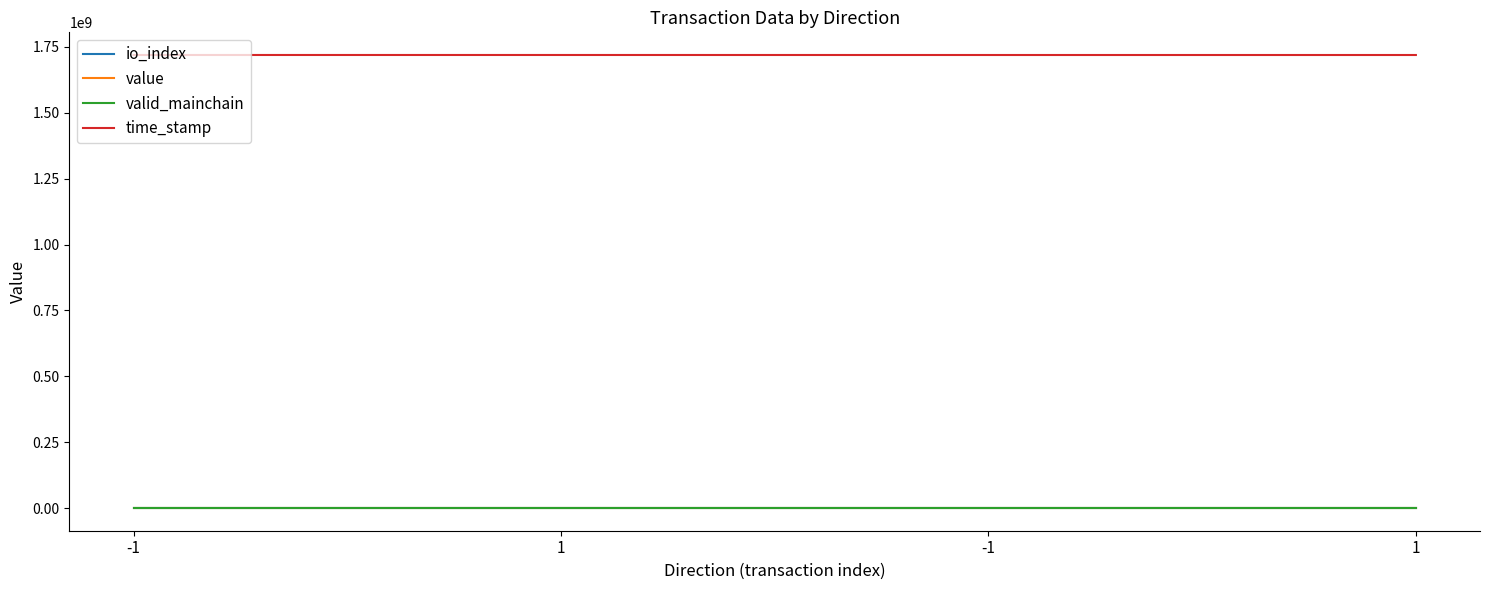

At which category is the sum across all series the highest?

-1